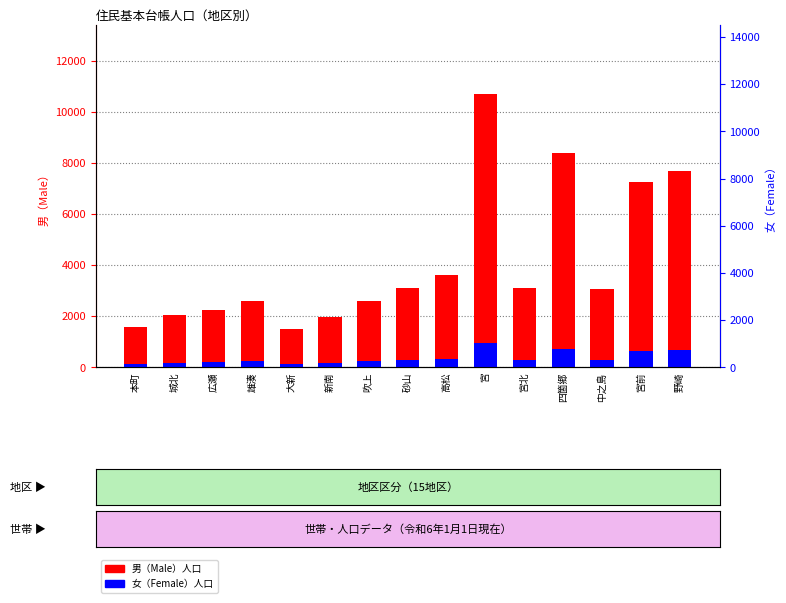

Which has a higher value, 大新 or 宮?

宮